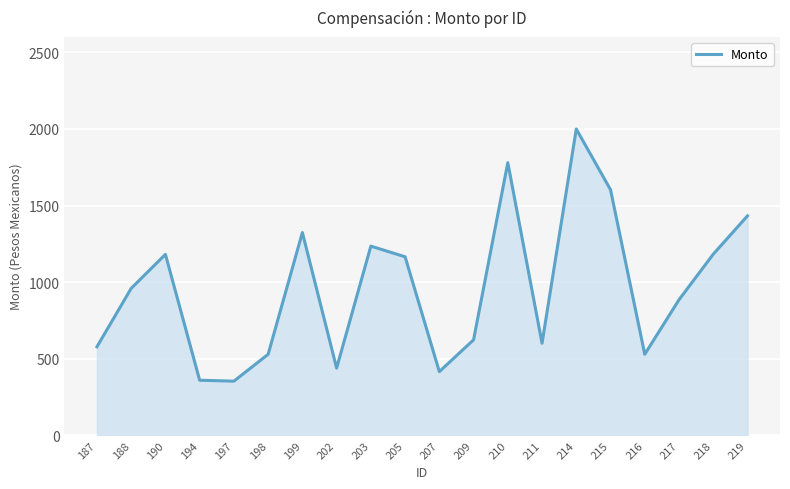

What is the minimum value shown in the chart?

353.6